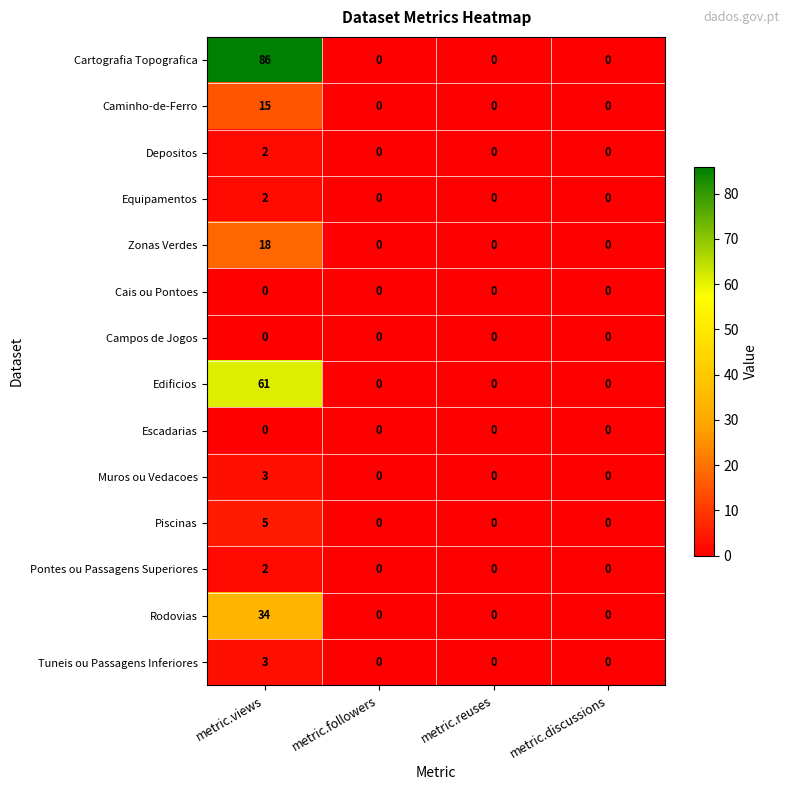

What value does the Piscinas series have at metric.views?

5